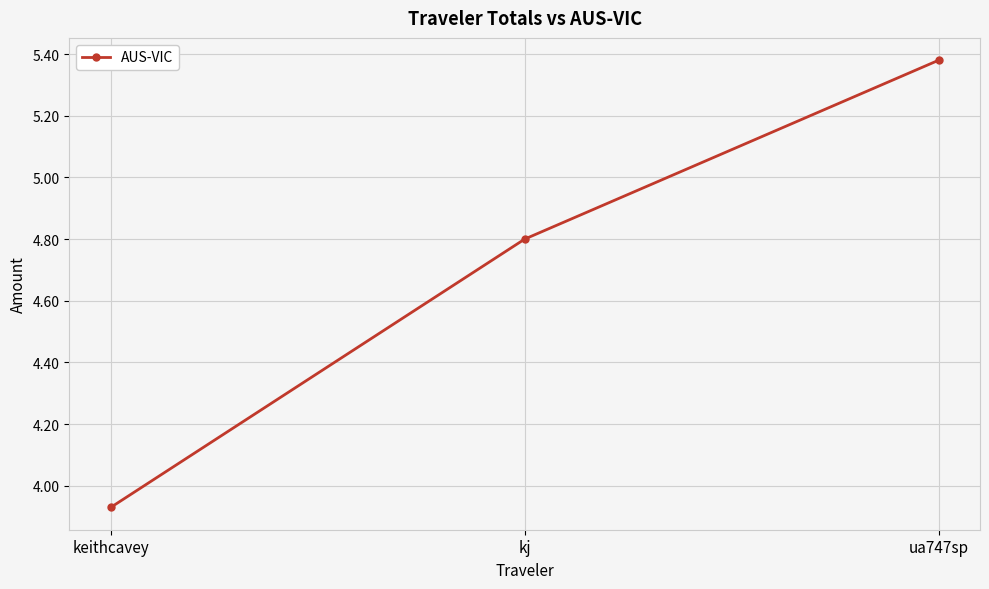

At which label is the value closest to 4?

keithcavey